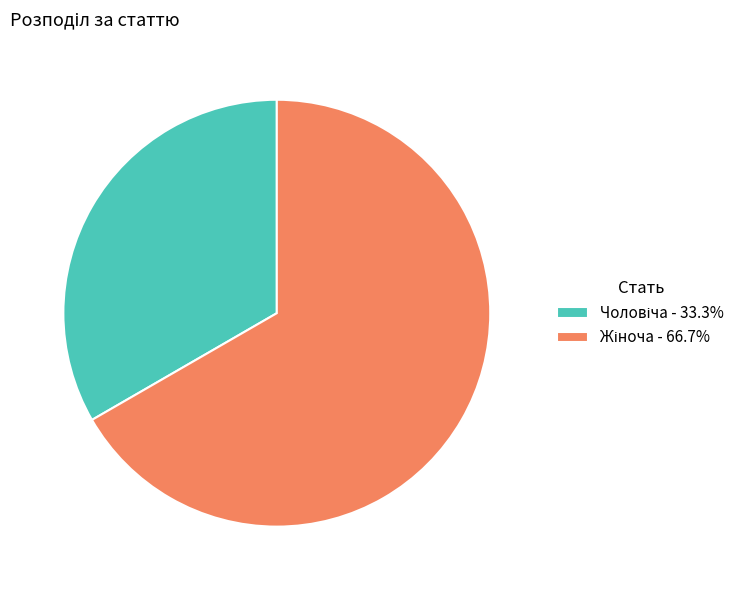

Does any single category account for the majority?

Yes